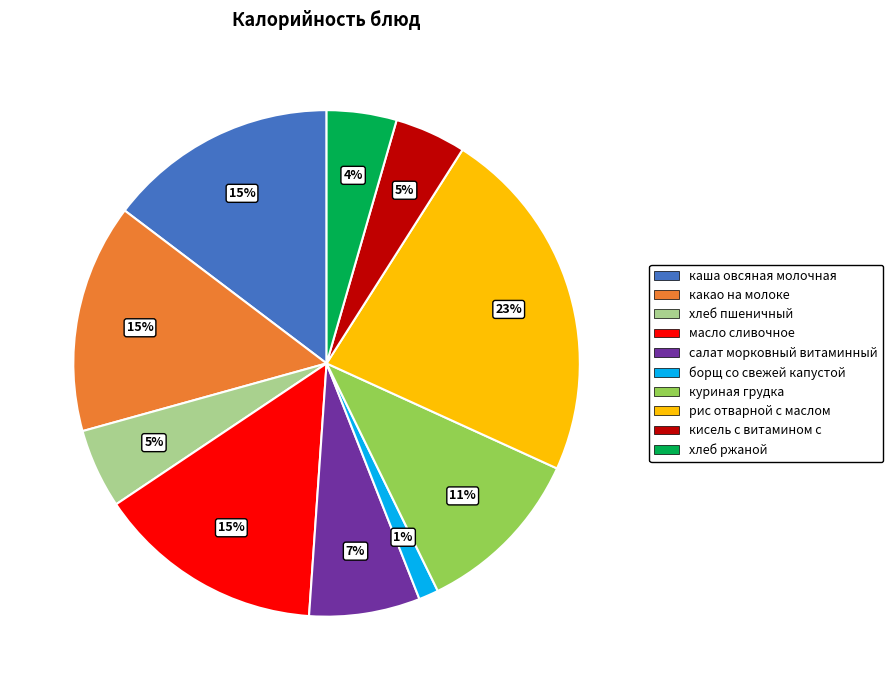

Which category has the biggest portion of the pie?

рис отварной с маслом